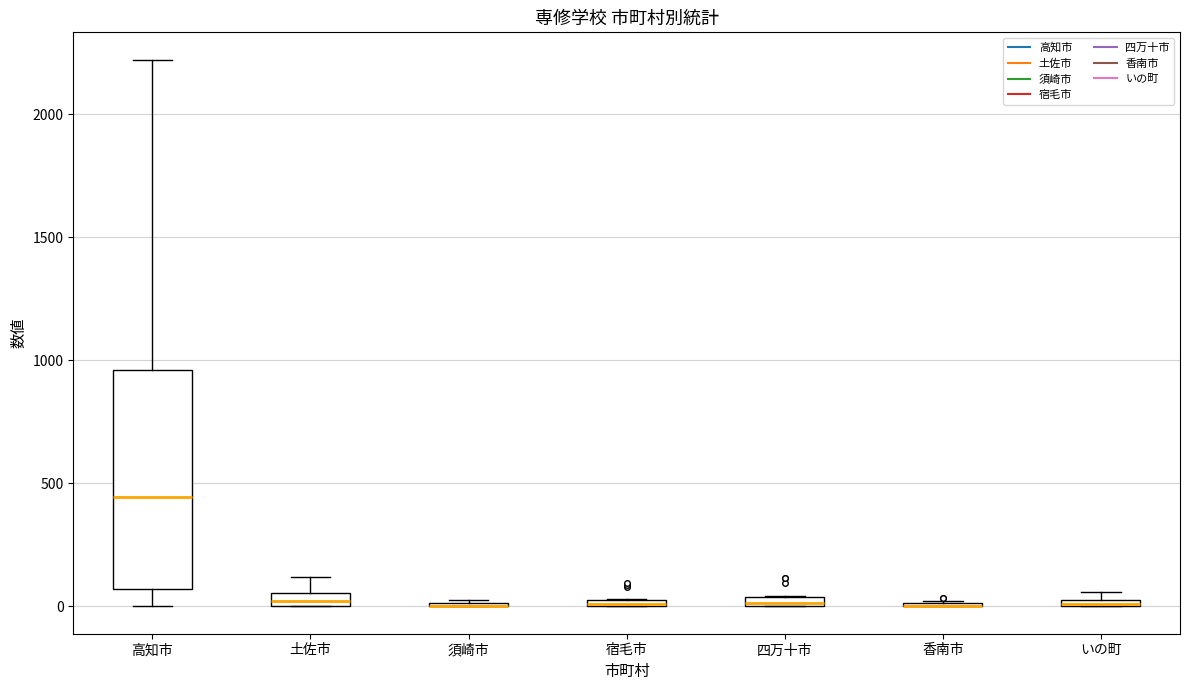

Which box is the tallest, from its lower edge to its upper edge?

高知市